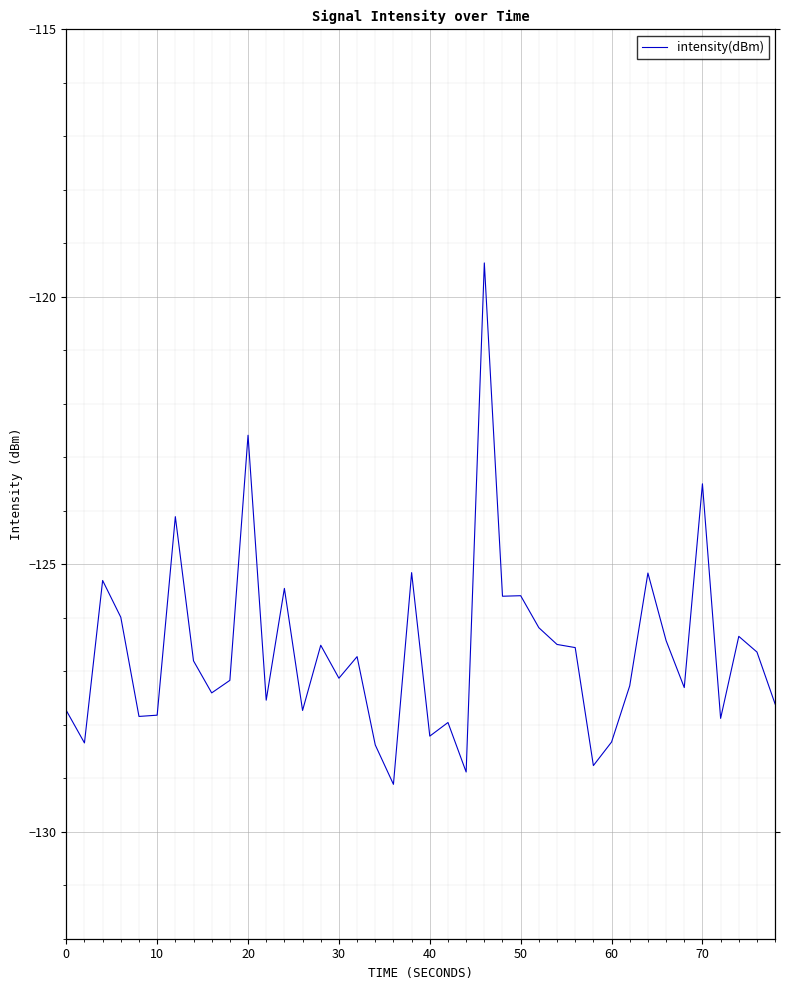

How many values are below -126?

29